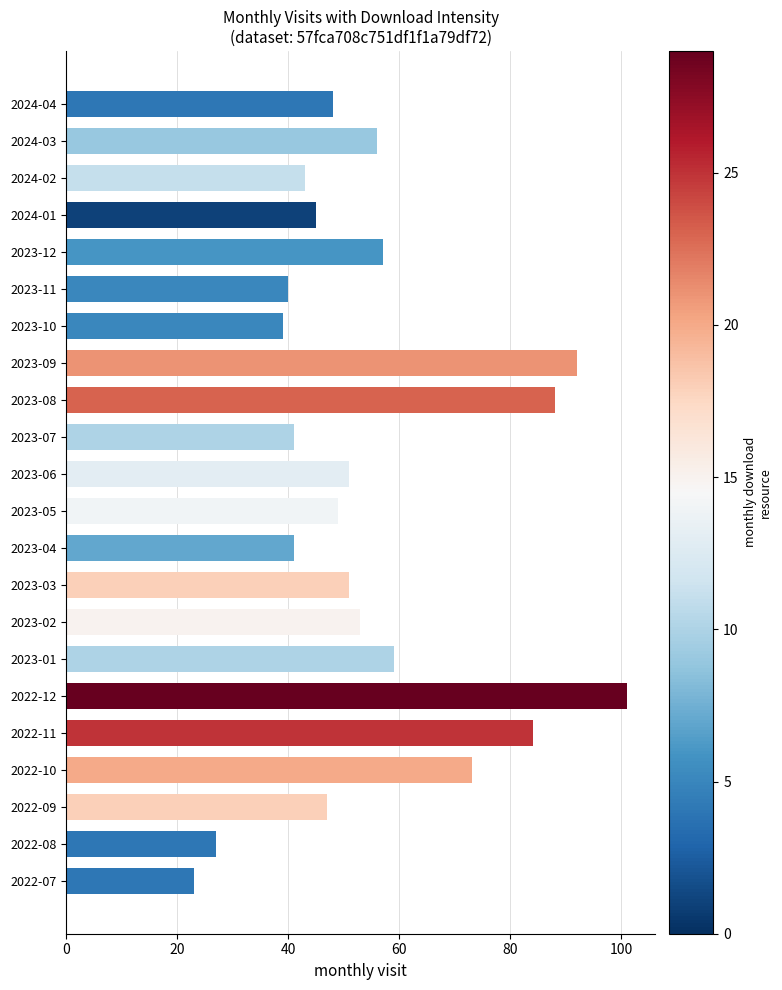

How many bars are there in total?

22